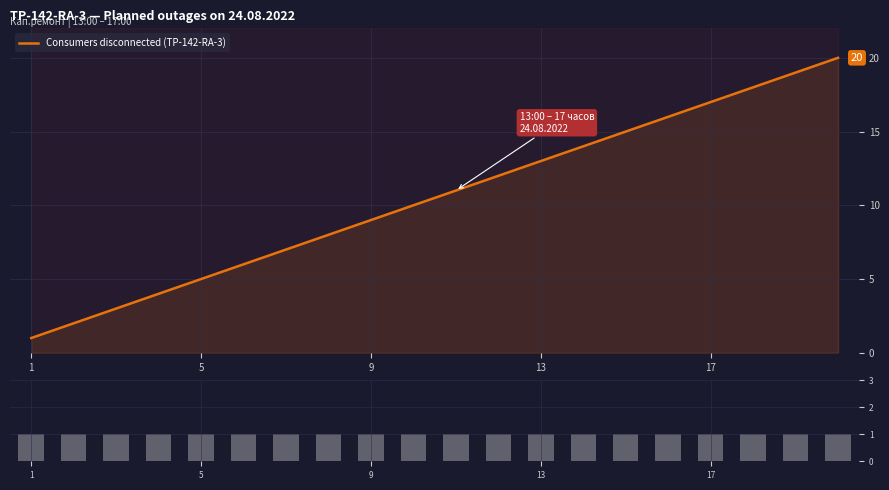

Rank the series at 19 from lowest to highest value.

Events per record, Consumers disconnected (TP-142-RA-3)